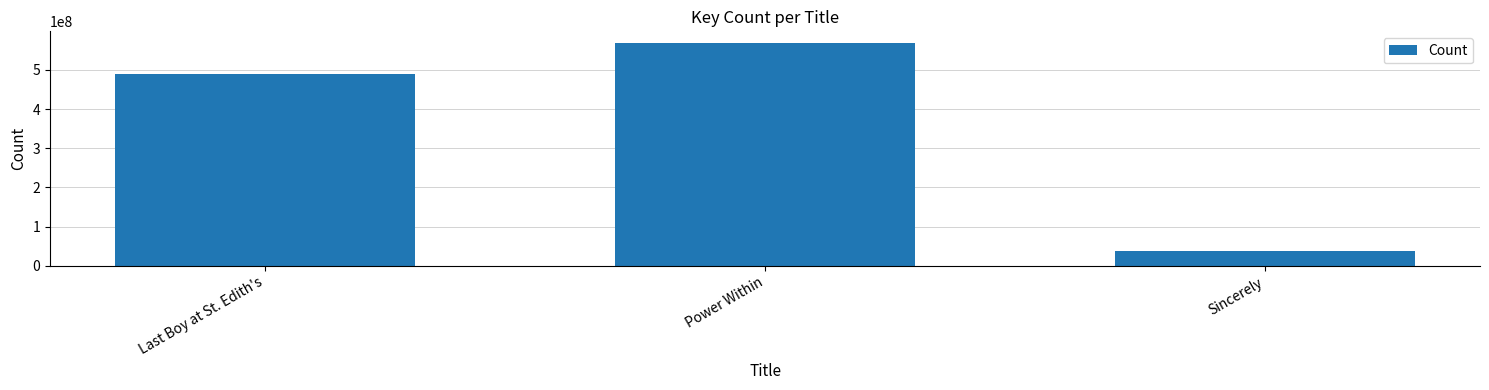

Rank the categories by value from lowest to highest.

Sincerely, Last Boy at St. Edith's, Power Within